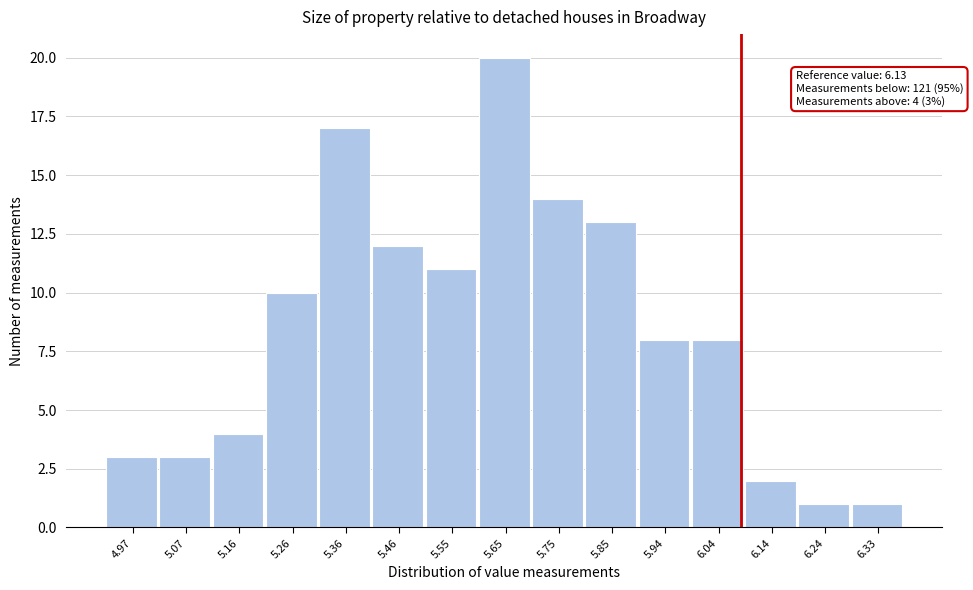

Reading left to right, what are all the values shown in this chart?

4.97=3	5.07=3	5.16=4	5.26=10	5.36=17	5.46=12	5.55=11	5.65=20	5.75=14	5.85=13	5.94=8	6.04=8	6.14=2	6.24=1	6.33=1